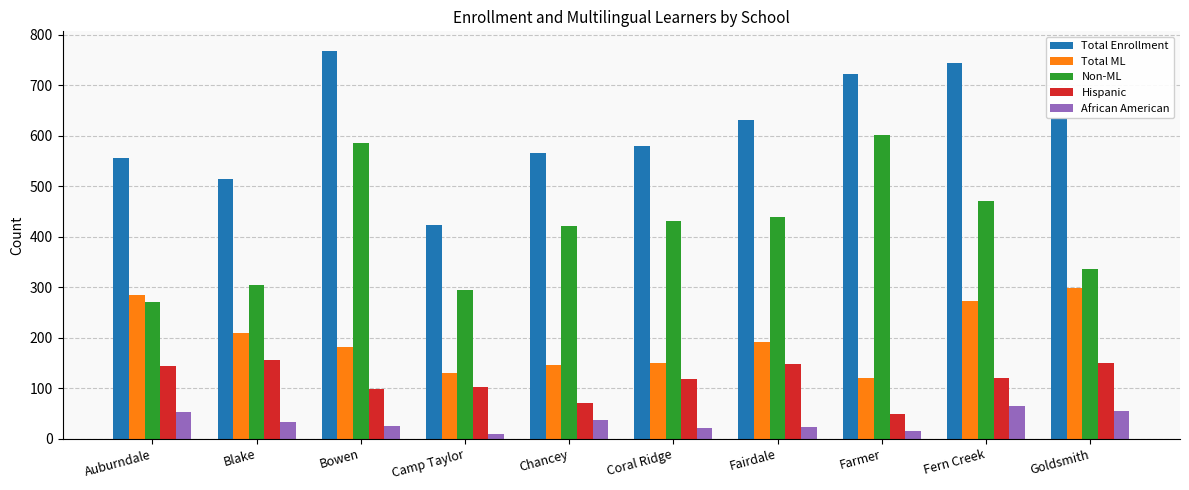

The Total Enrollment series shows 579 at Coral Ridge. True or false?

True